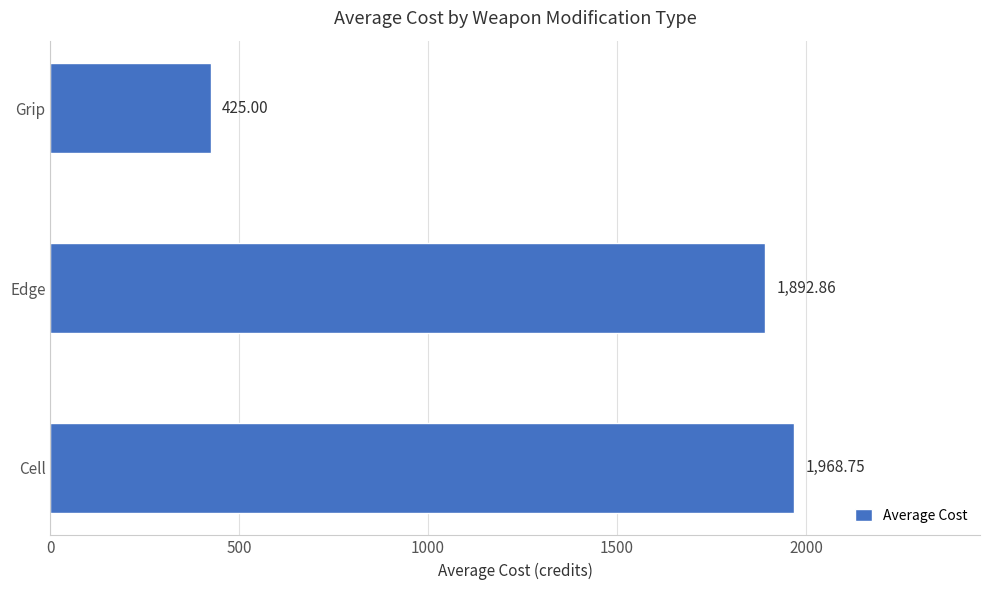

List the labels in order of value, largest first.

Cell, Edge, Grip